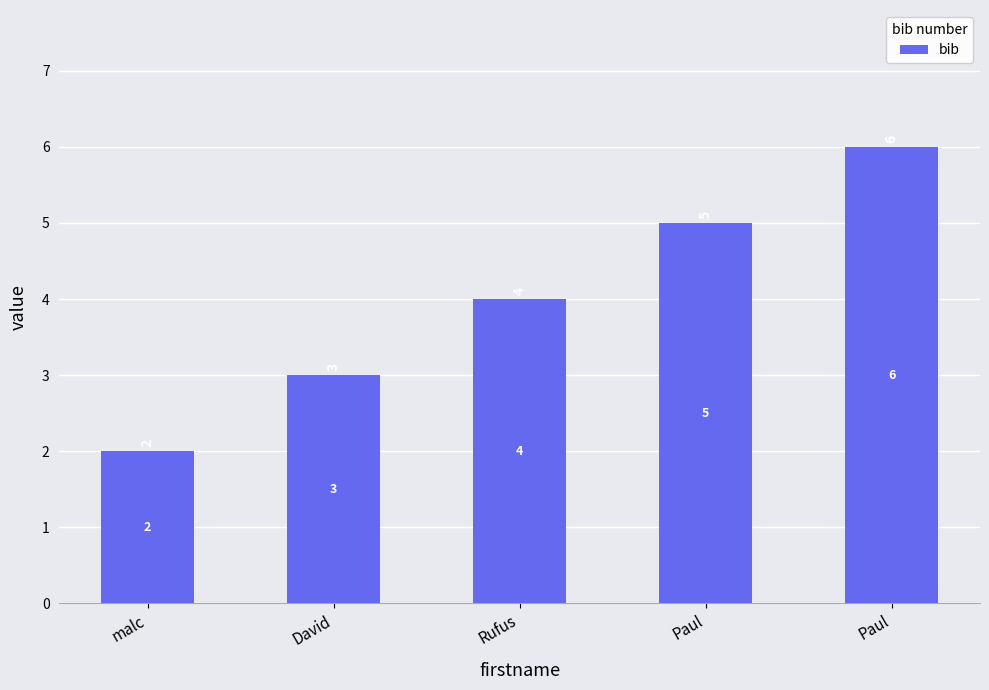

Are the bars horizontal?

No